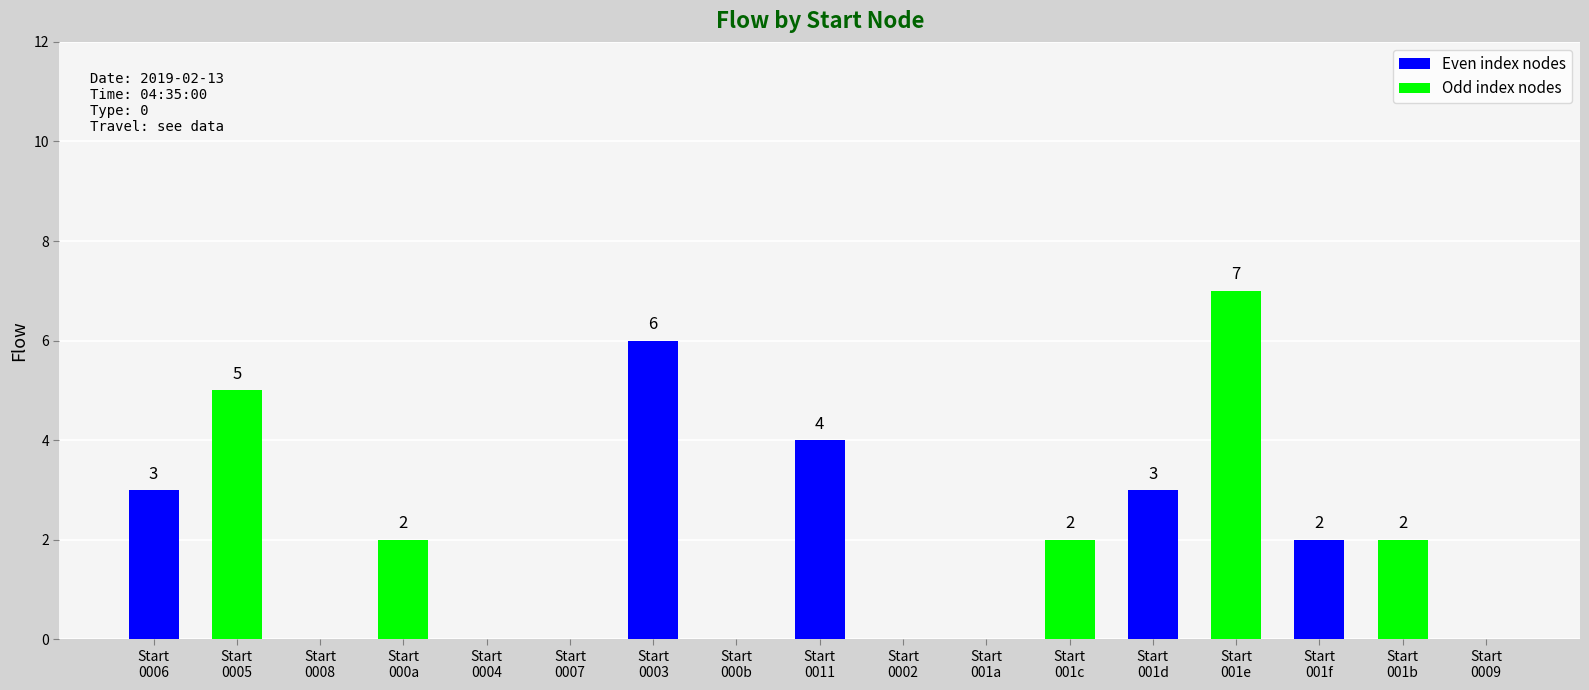

How many values are between 0 and 3?

13